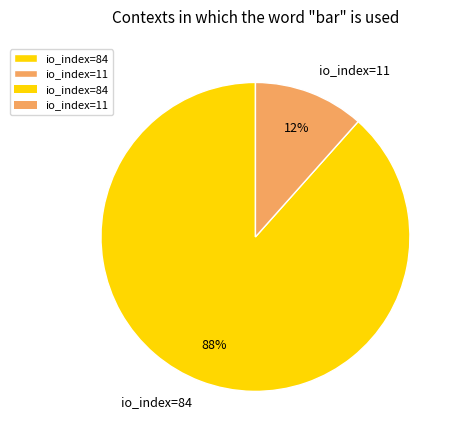

Rank the categories by value from highest to lowest.

io_index=84, io_index=11